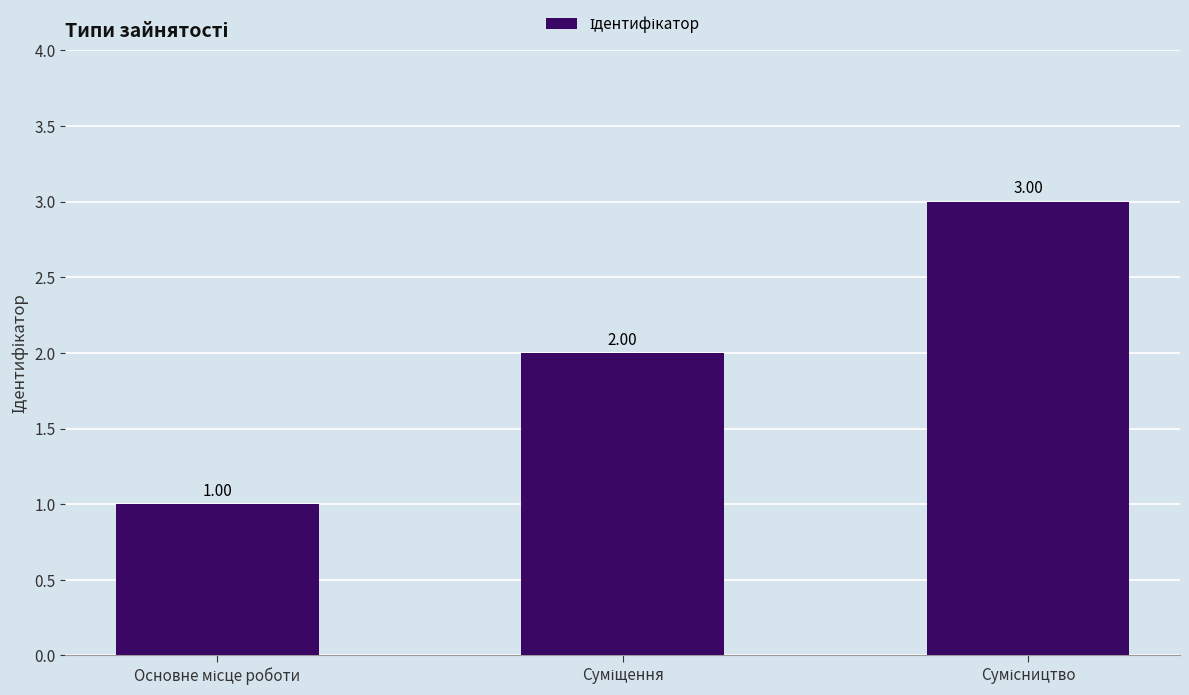

What is the sum of all values?

6